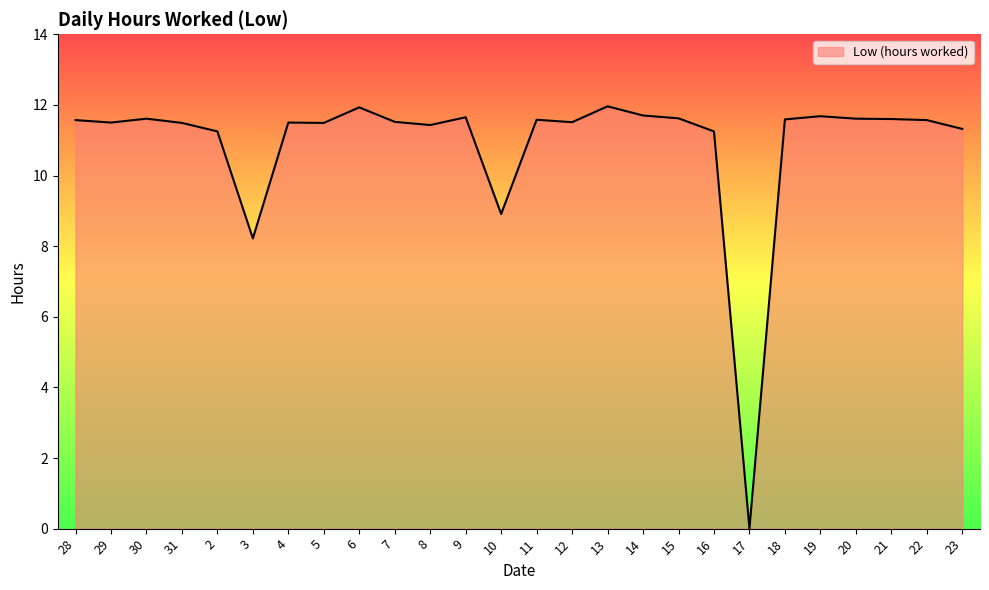

What is the approximate value at 5?

11.5